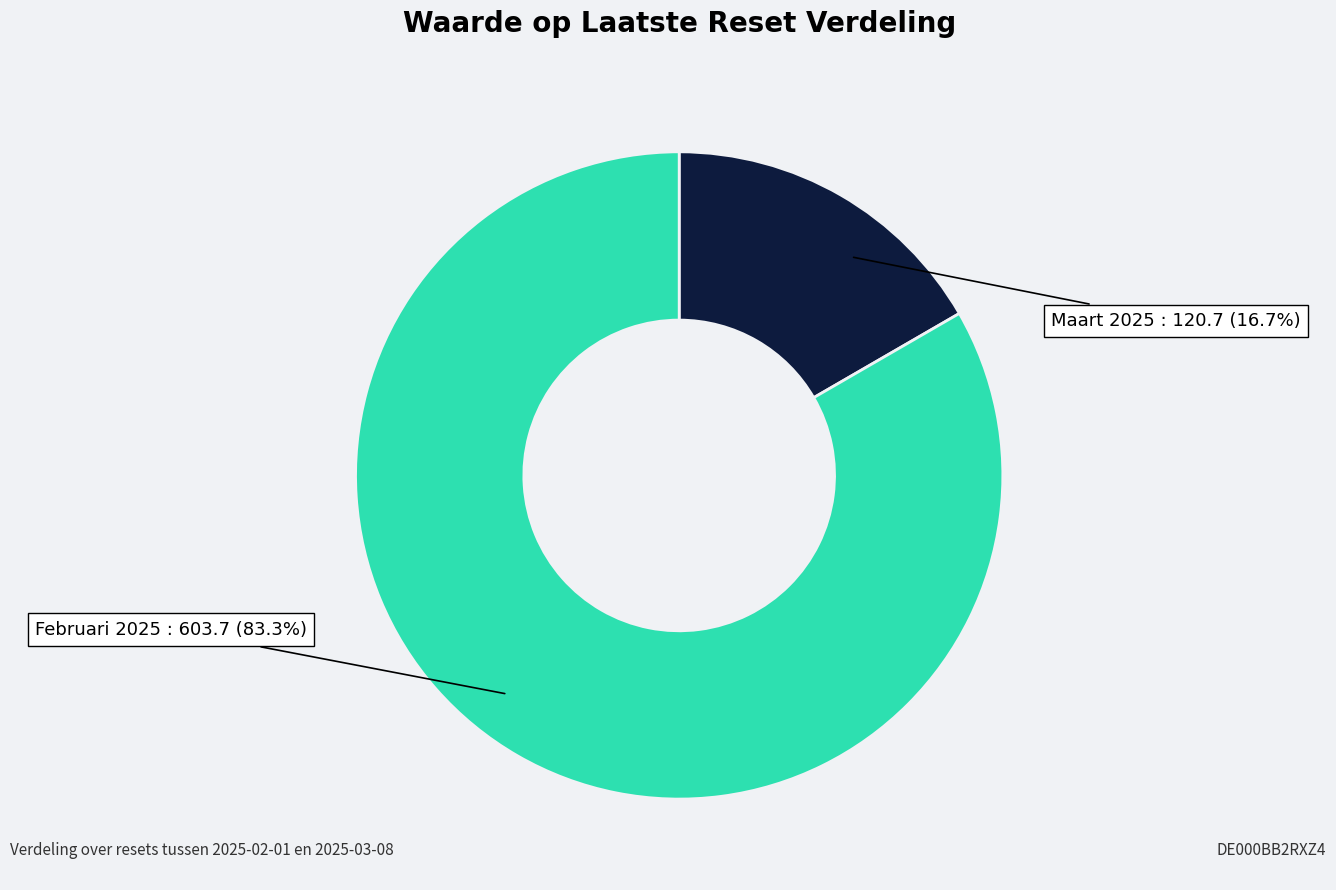

Does any single category account for the majority?

Yes